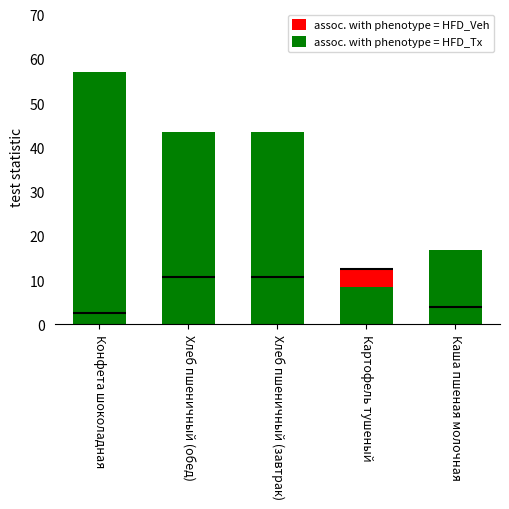

Is the value of assoc. with phenotype = HFD_Veh at Картофель тушеный greater than the value of assoc. with phenotype = HFD_Tx at Хлеб пшеничный (обед)?

No